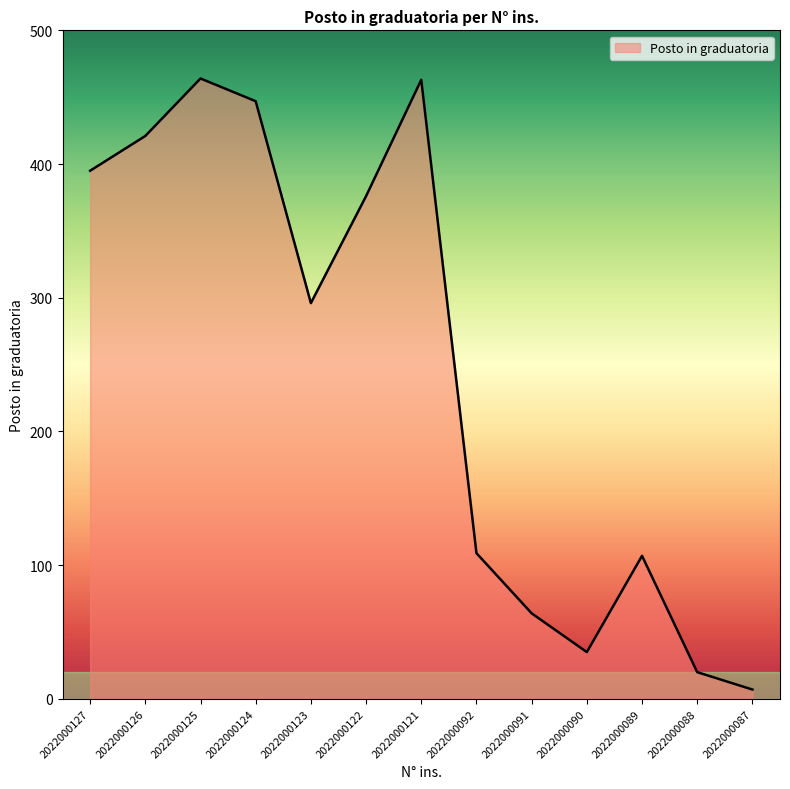

The value at 2022000127 is 395. True or false?

True